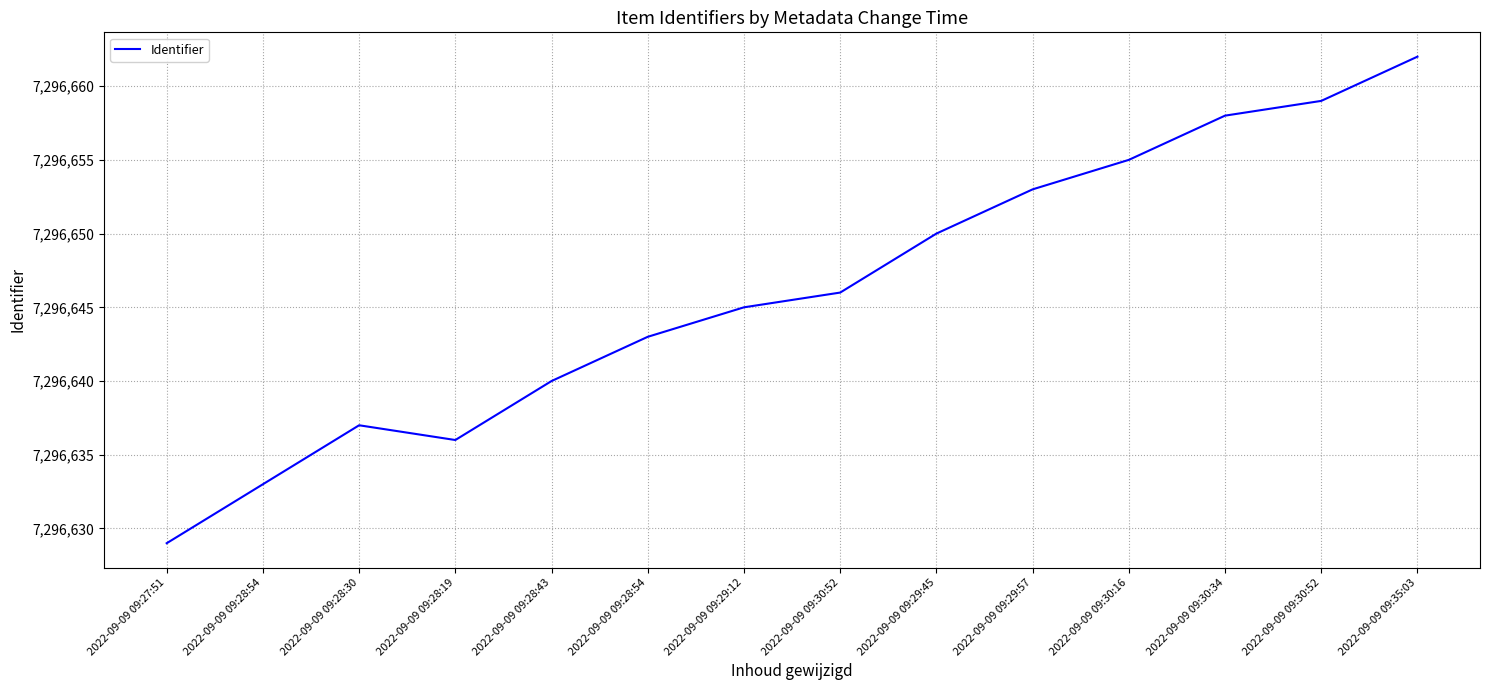

What is the difference between the second highest and second lowest values?

26